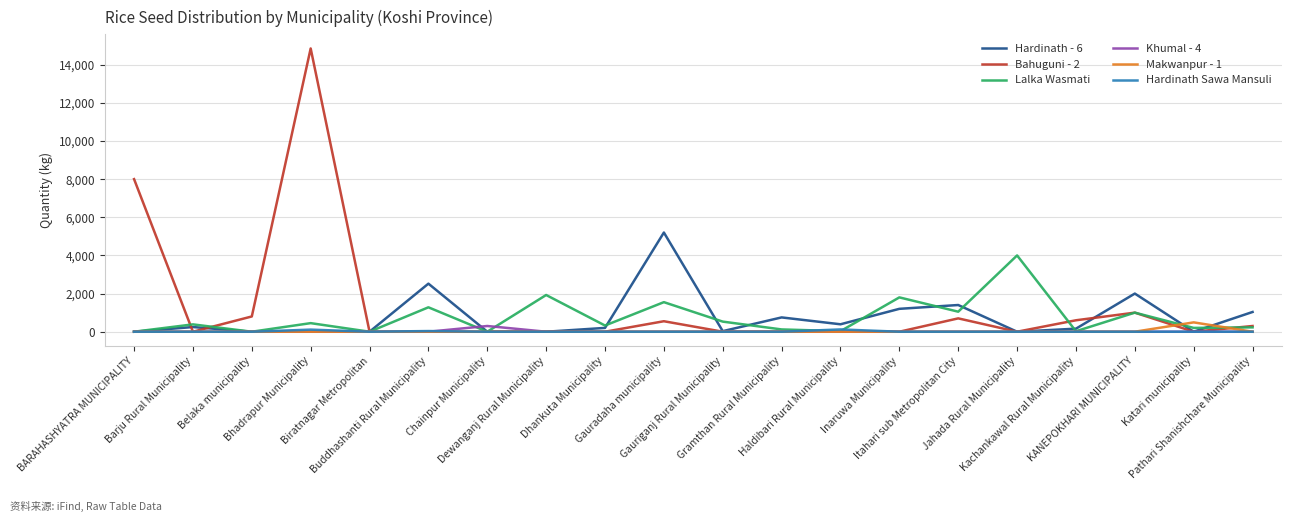

What is the greatest value displayed?

14850